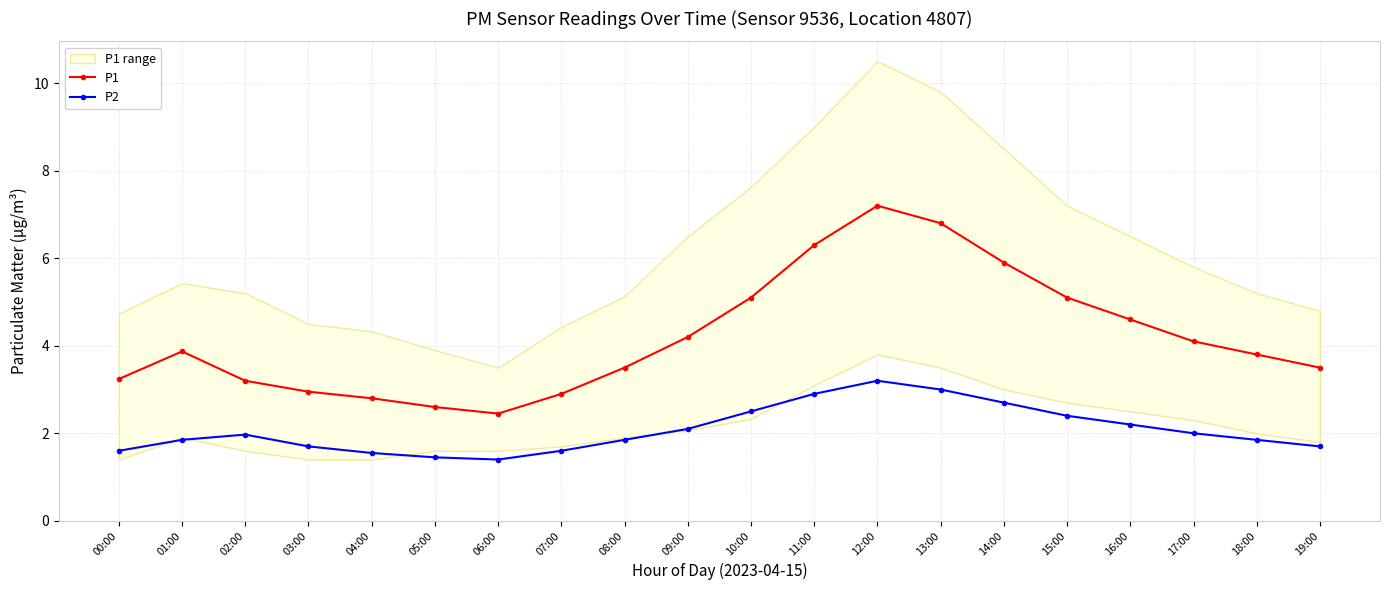

How many lines are shown in the chart?

2